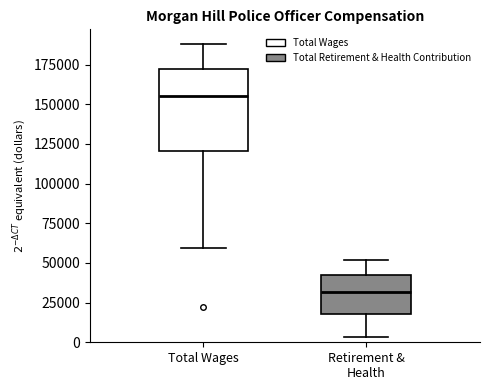

Which box is the tallest, from its lower edge to its upper edge?

Total Wages